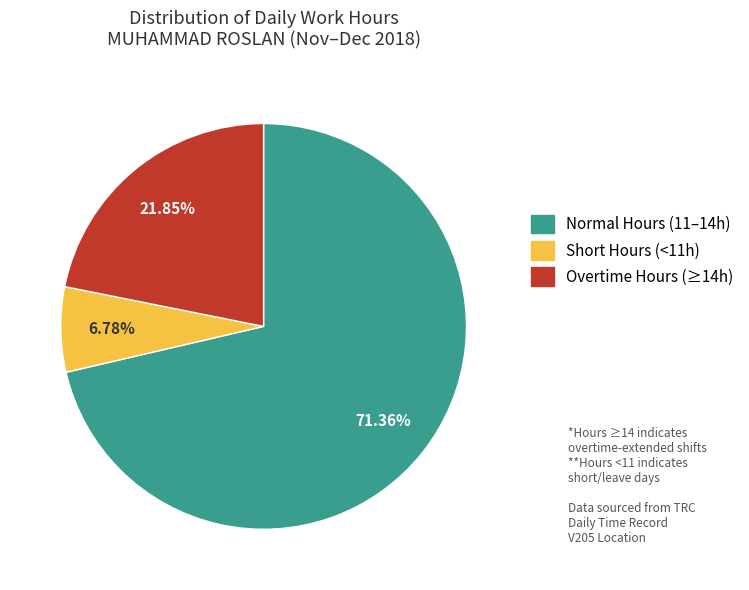

To the nearest percent, what is the average slice percentage?

33%